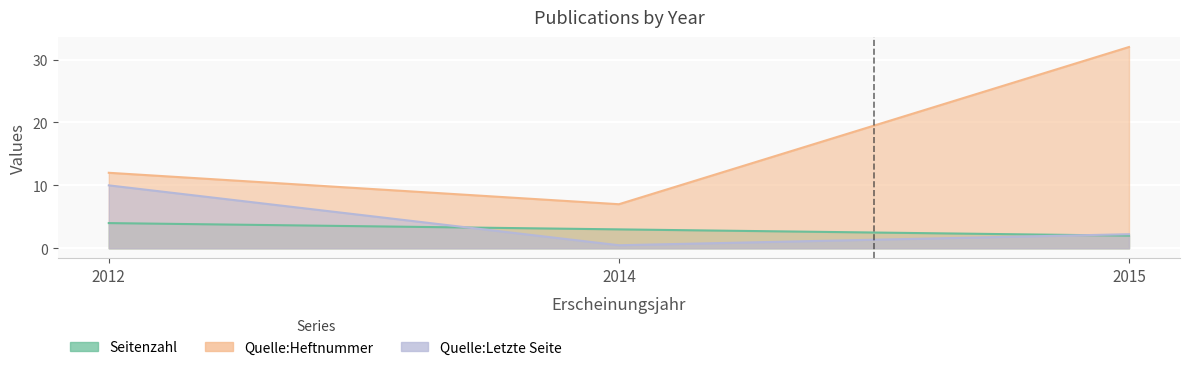

How many distinct data groups are displayed?

3